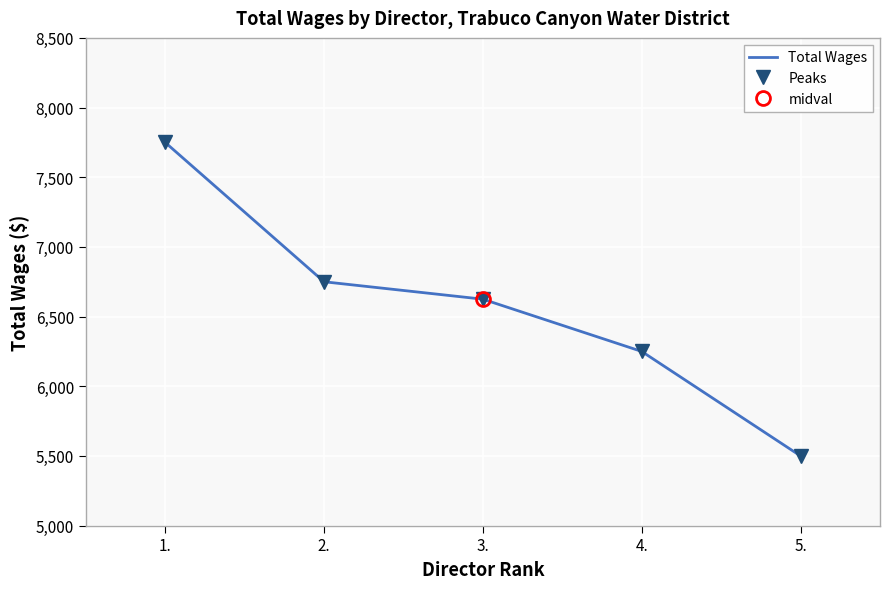

True or false: Total Wages has a value of 6750 at 2..

True